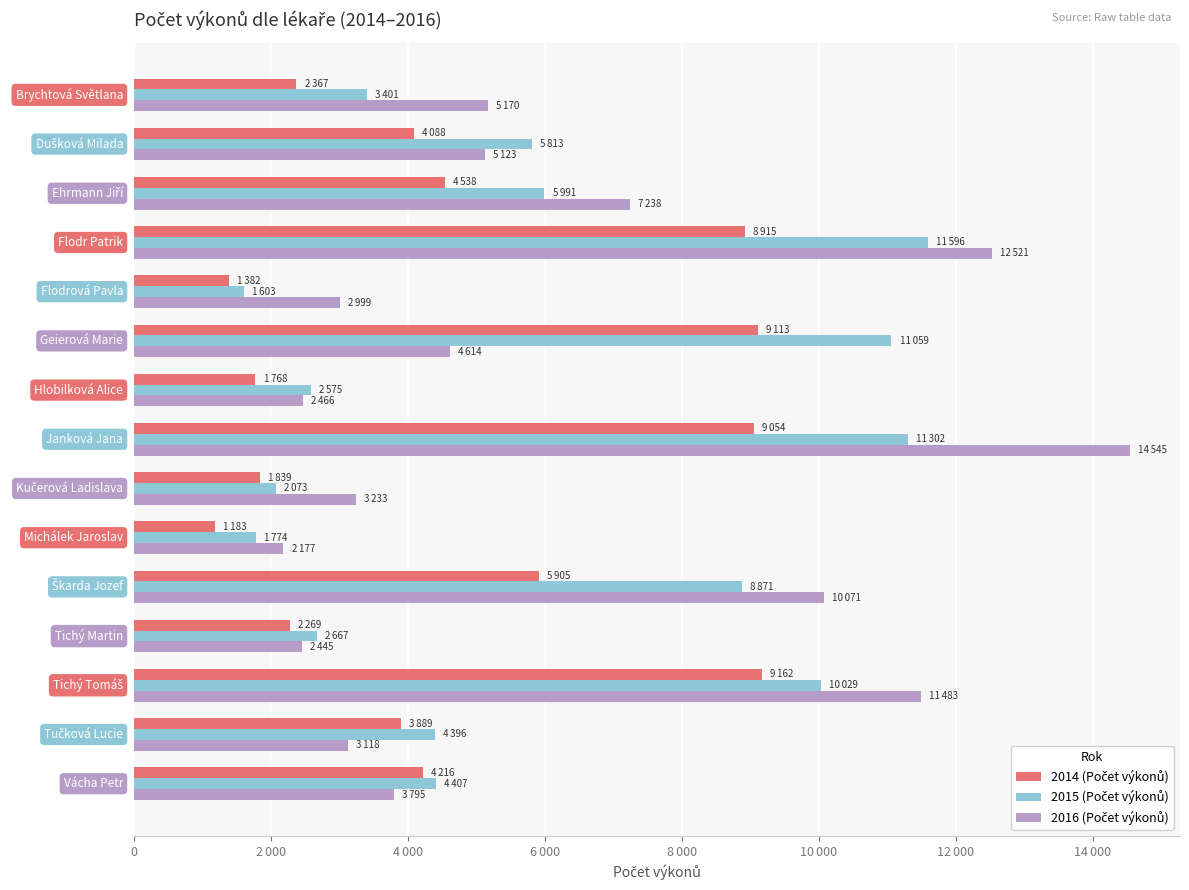

At how many categories does at least one series exceed 3478?

10